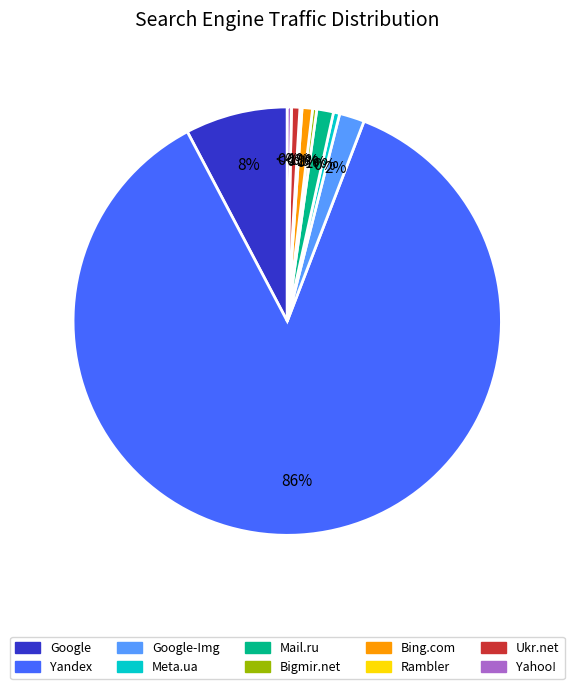

Is there a majority slice in this chart?

Yes